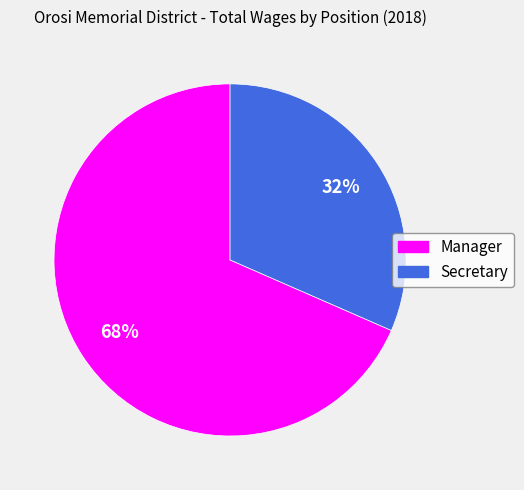

What is the ratio of the value at Secretary to the value at Manager?

0.5